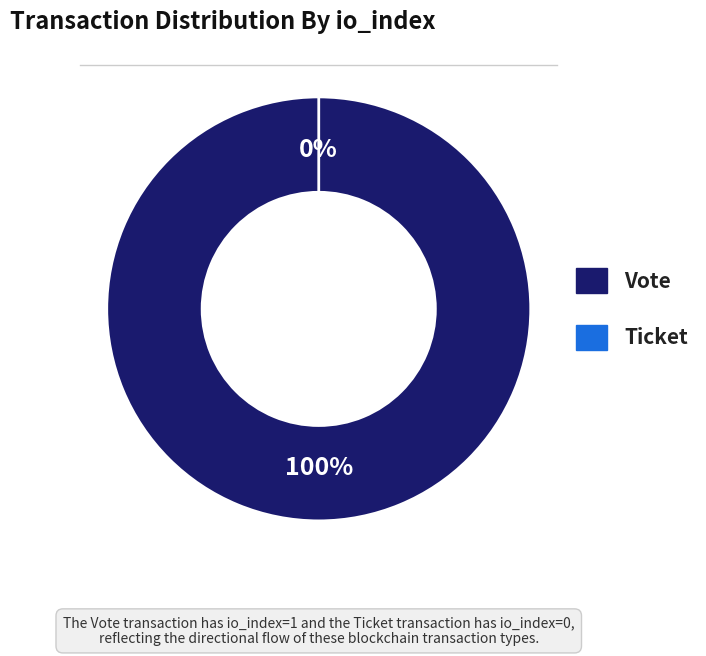

Combined, do Ticket and Vote account for over 50%?

Yes